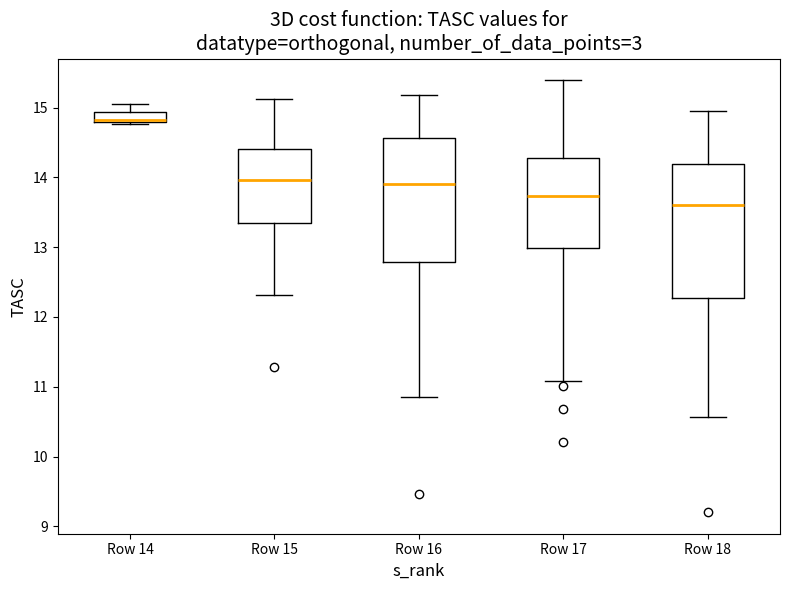

Where is the lower edge of the box for Row 16 on the y-axis? The values are not printed on the chart, so give them approximately, as read against the axis.

12.8